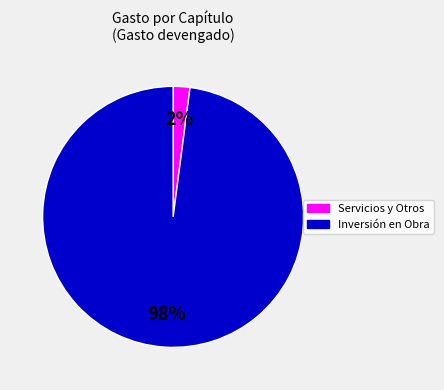

To the nearest percent, what is the average slice percentage?

50%